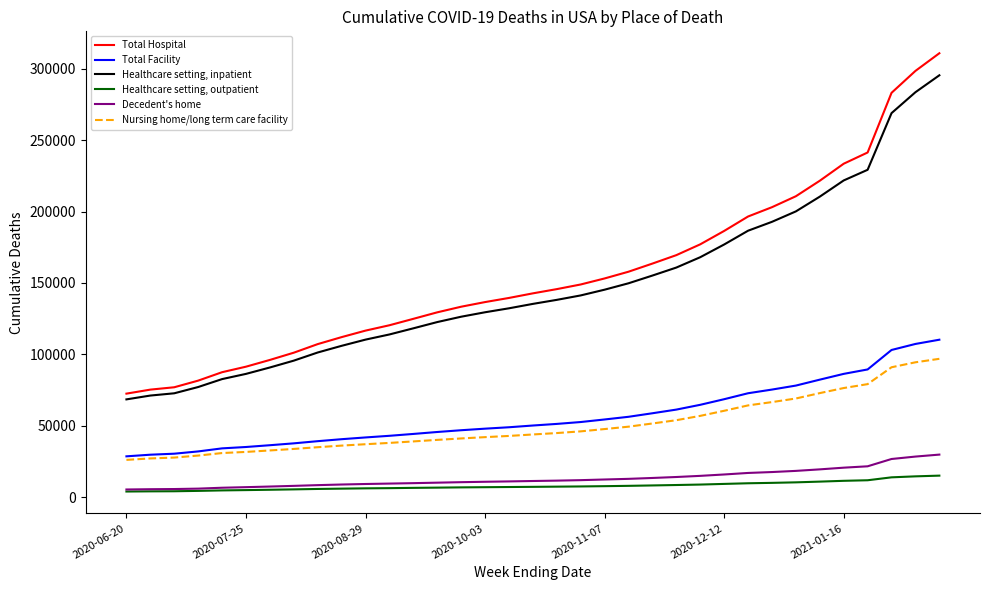

How many lines are shown in the chart?

6